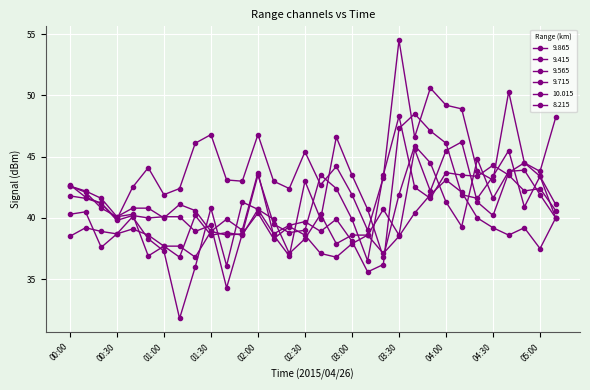

How many interior local peaks does the 10.015 series have?

9